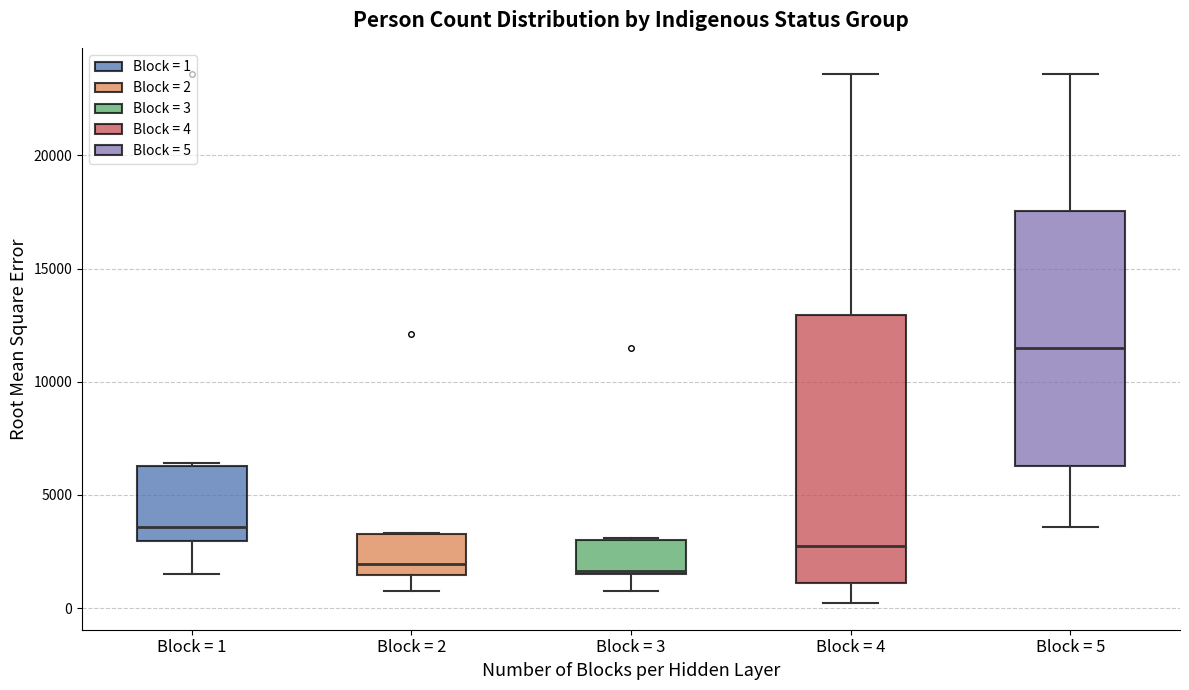

Reading left to right, transcribe this box plot: for each box, give where its median line is, the range the box spans, and where its two whiskers end, as read against the y-axis. The values are not printed on the chart, so give them approximately, as read against the axis.

Block = 1: median 3500, box 3000 to 6500, whiskers 1500 to 6500
Block = 2: median 2000, box 1500 to 3500, whiskers 1000 to 3500
Block = 3: median 1500, box 1500 to 3000, whiskers 1000 to 3000
Block = 4: median 2500, box 1000 to 13000, whiskers 0 to 23500
Block = 5: median 11500, box 6500 to 17500, whiskers 3500 to 23500